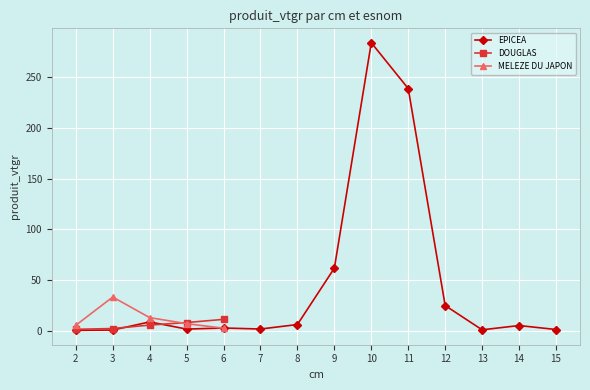

True or false: MELEZE DU JAPON has more than 0 interior local peaks.

True